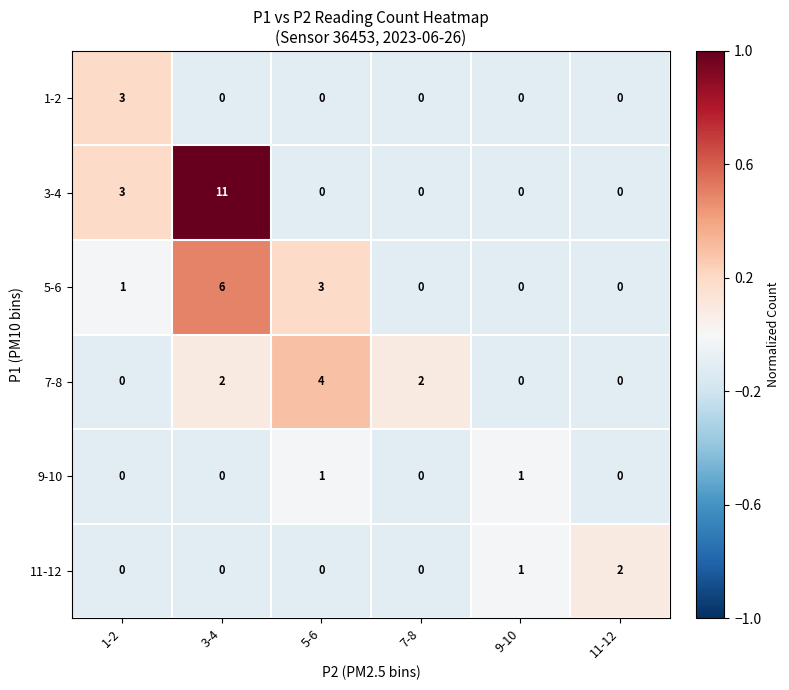

Which series has the largest range (max minus min)?

3-4